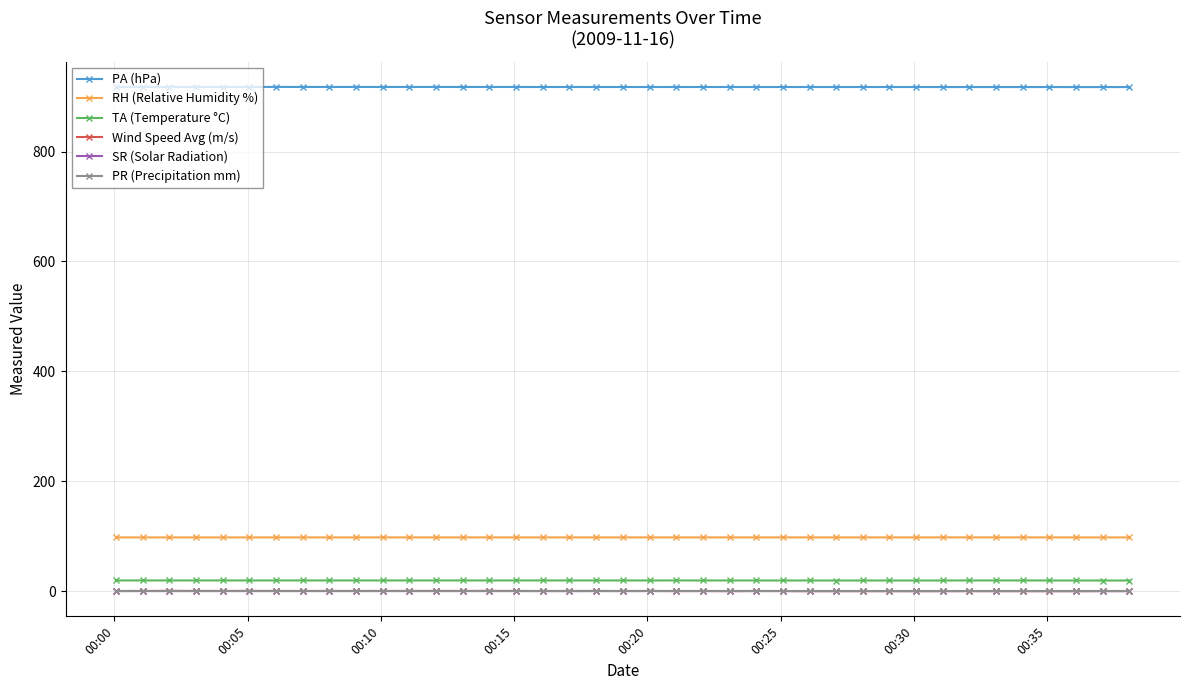

What is the lowest value of the RH (Relative Humidity %) series?

97.7